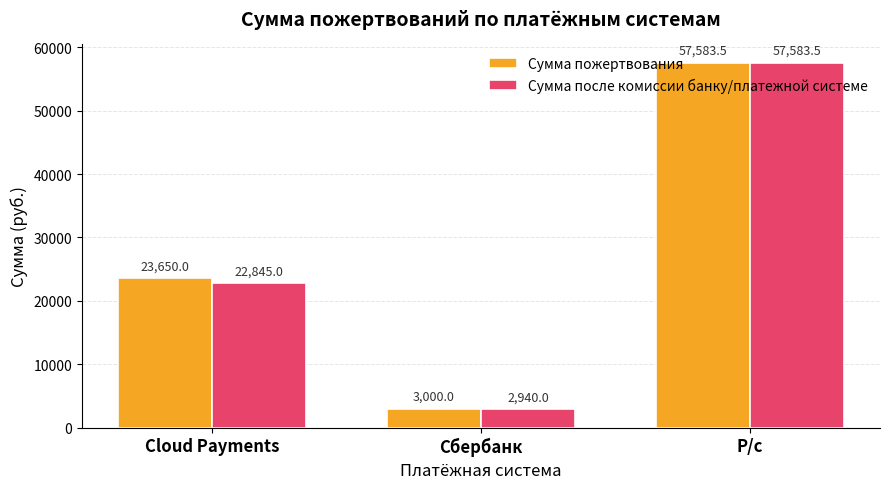

How many groups of bars are there?

3